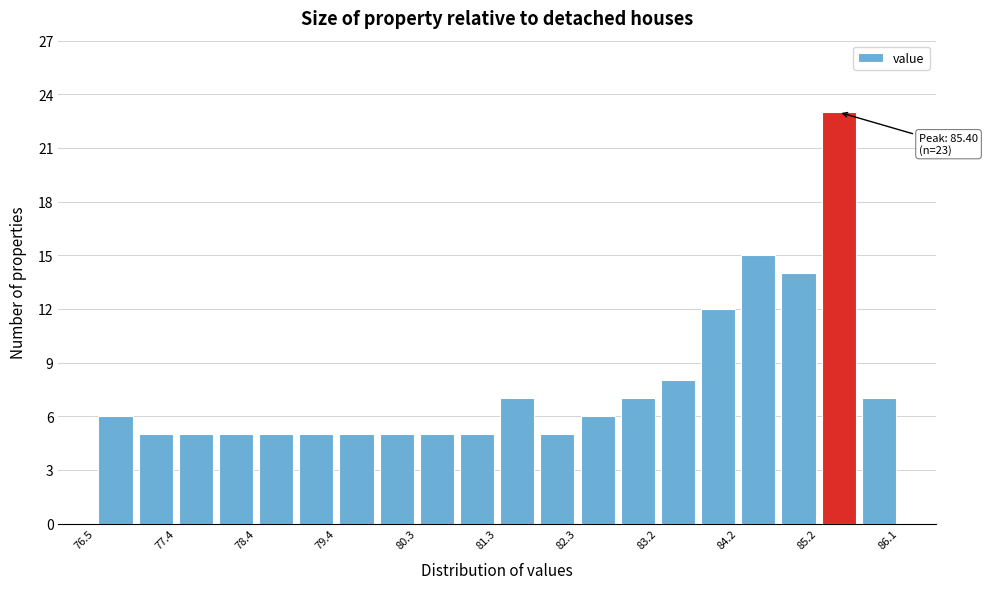

Which range on the x-axis has the tallest bar?

85.2 to 85.6